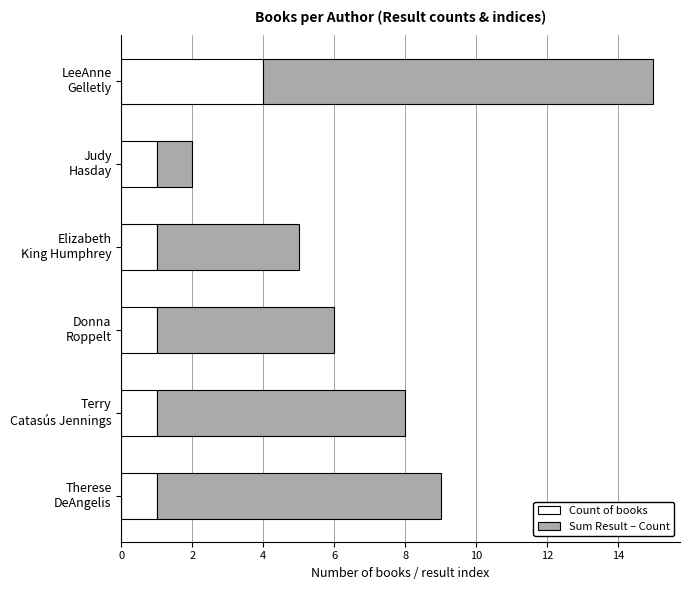

What is the sum of all Count of books values?

9